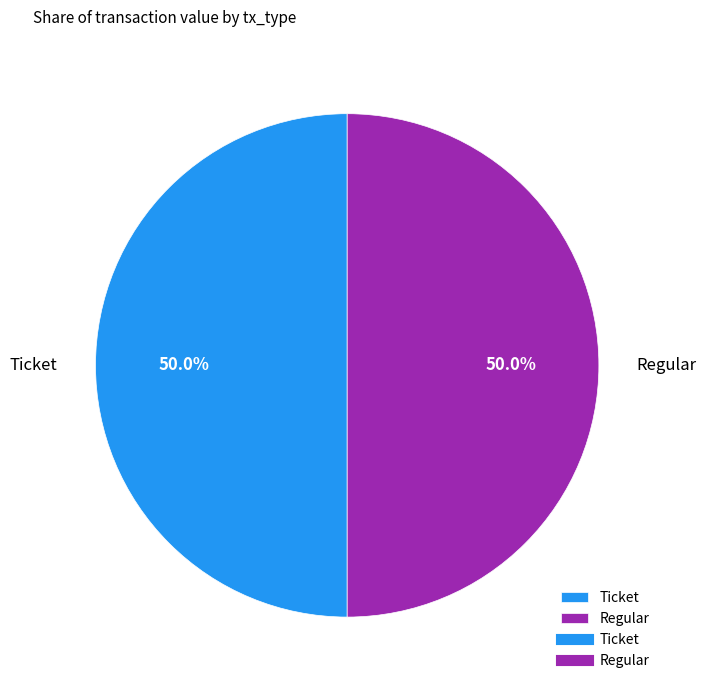

Approximately how many times larger is the value at Regular compared to Ticket?

1.0